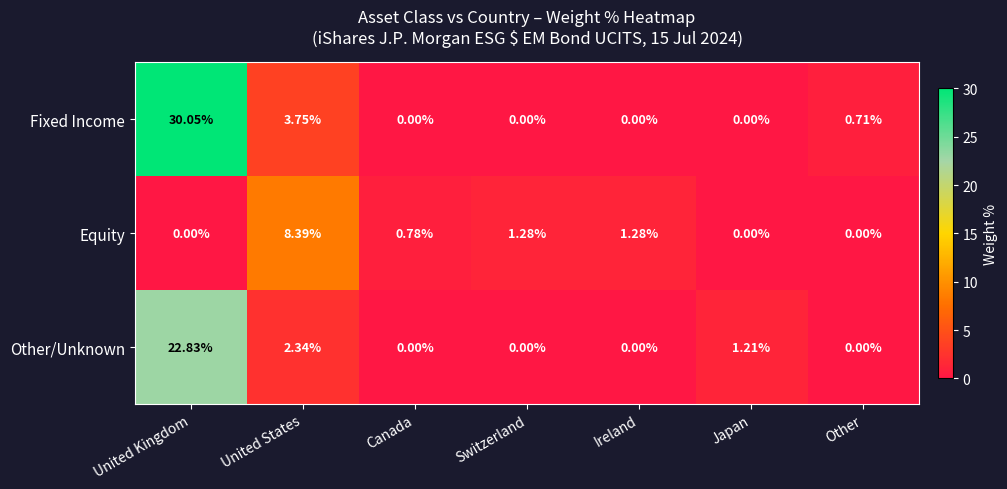

At which category is the sum across all series the highest?

United Kingdom